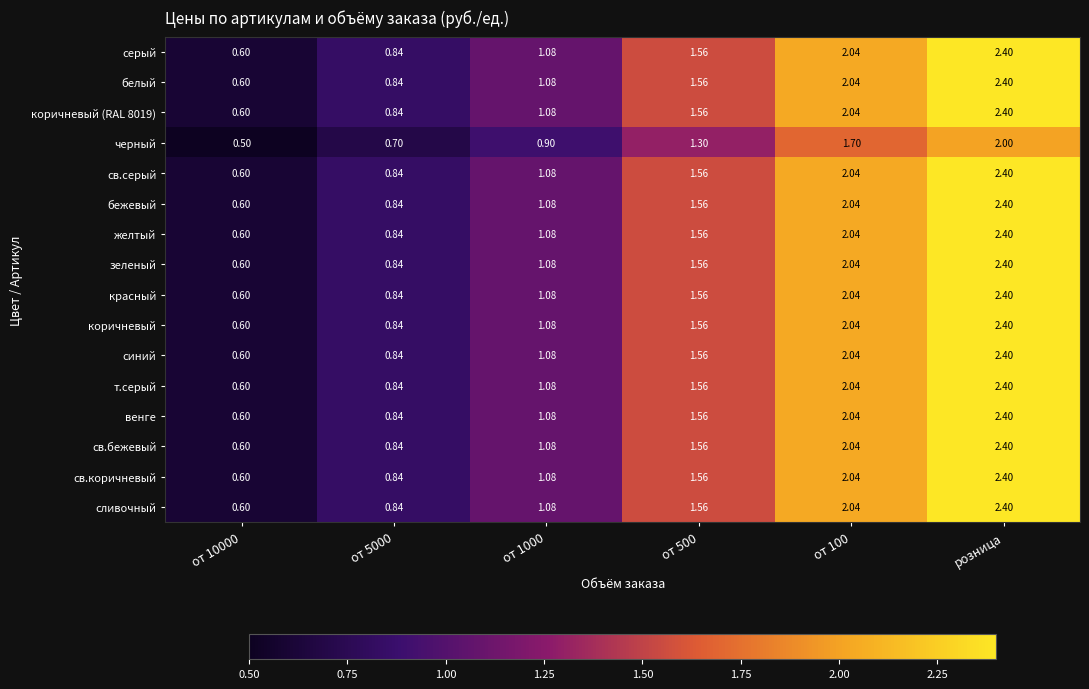

What is the total value across all series at от 5000?

13.3